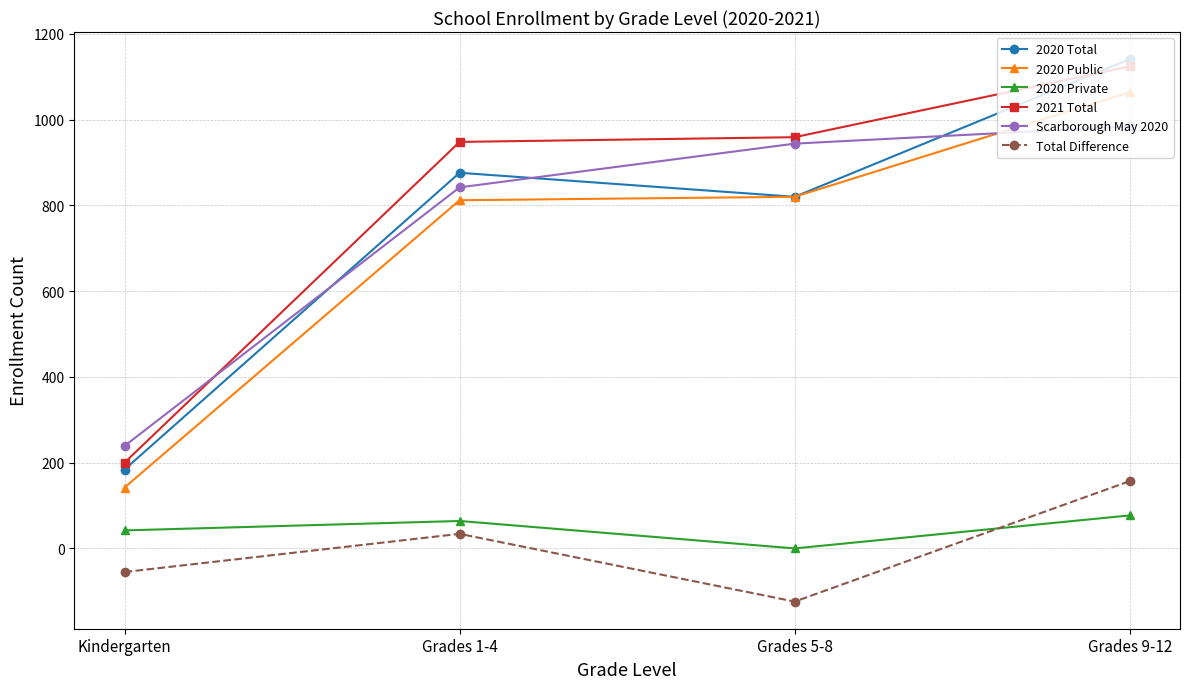

How many intersections are there between 2020 Private and Total Difference?

1